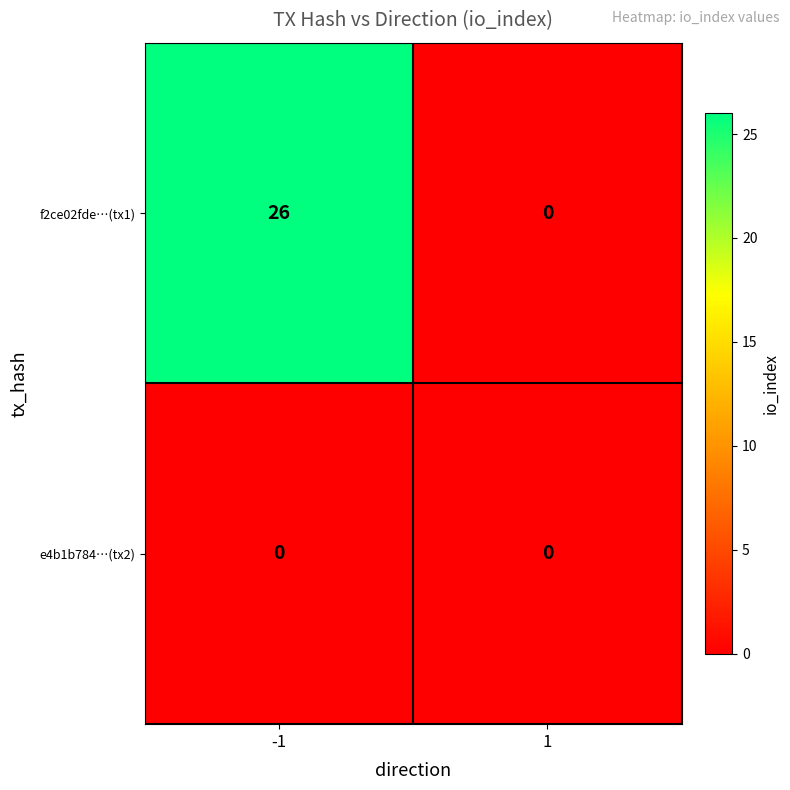

Rank the series at -1 from highest to lowest value.

f2ce02fde…(tx1), e4b1b784…(tx2)